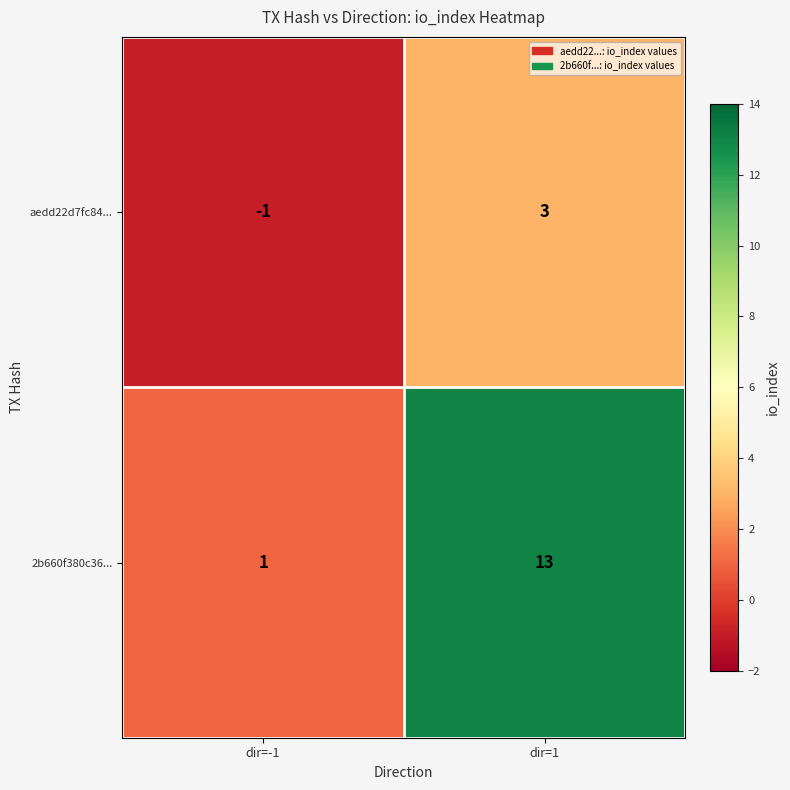

Reading left to right, list all the values displayed in this chart.

aedd22d7fc84...: dir=-1=-1	dir=1=3
2b660f380c36...: dir=-1=1	dir=1=13